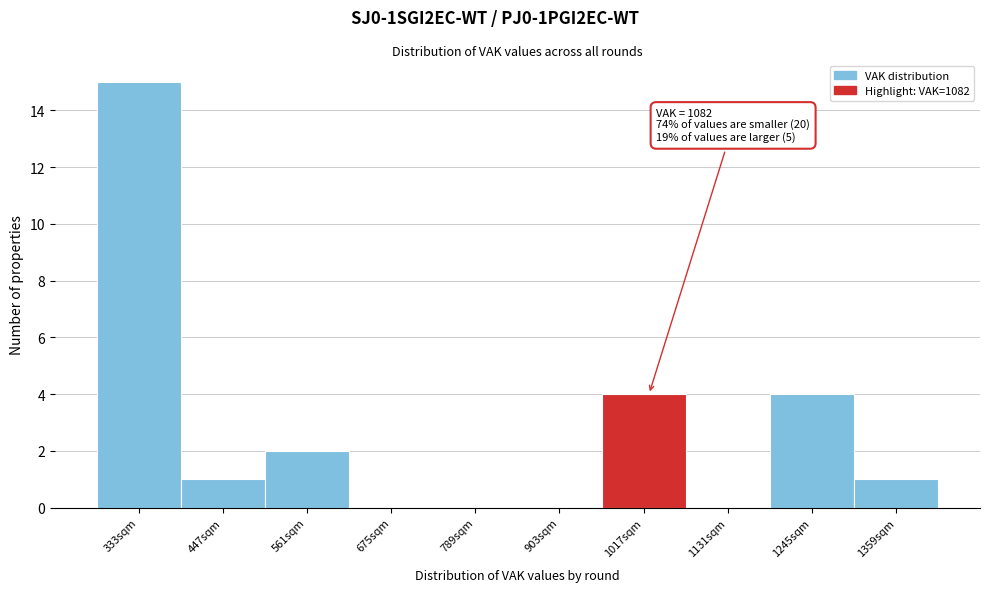

Reading left to right, transcribe all the data shown in this chart.

333sqm=15	447sqm=1	561sqm=2	675sqm=0	789sqm=0	903sqm=0	1017sqm=4	1131sqm=0	1245sqm=4	1359sqm=1